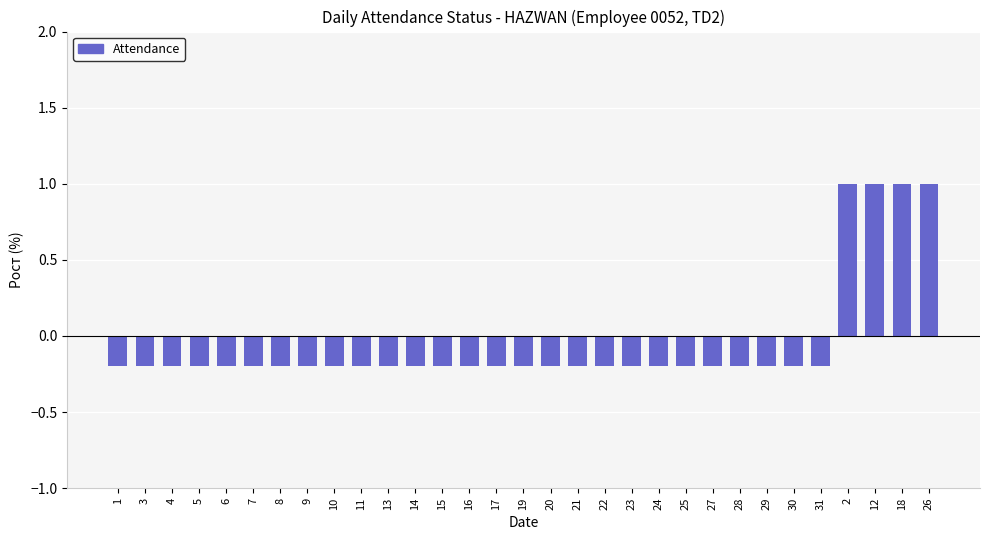

How many bars are there in total?

31